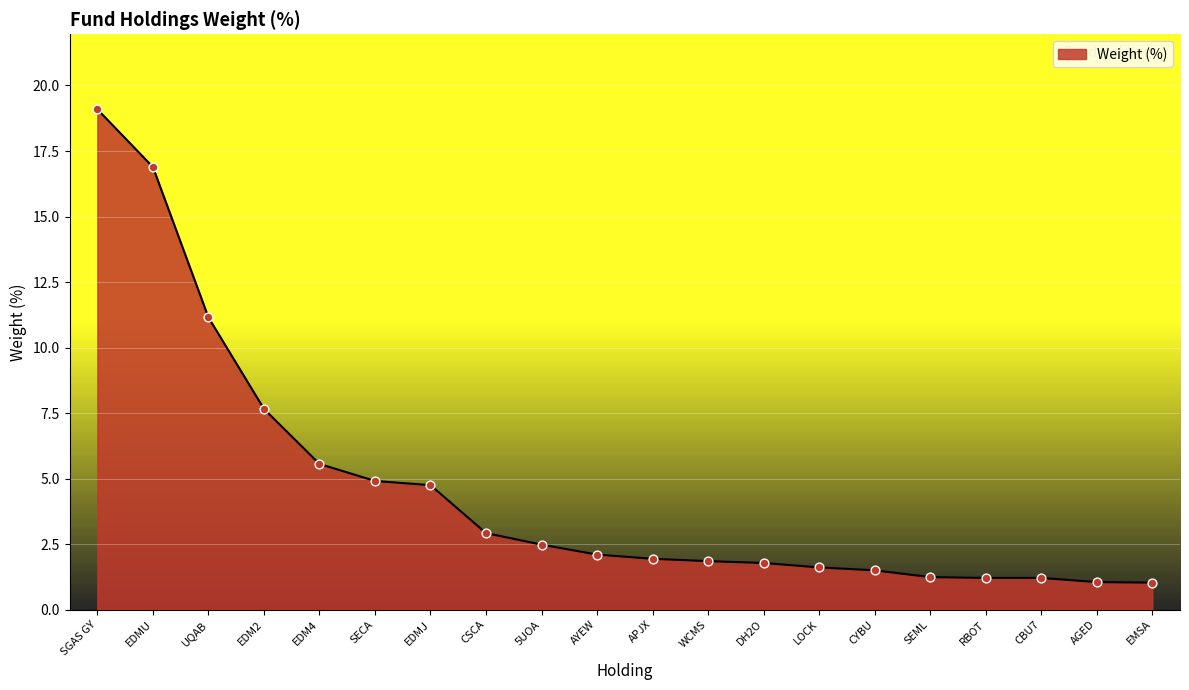

Which has a higher value, SGAS GY or EDM2?

SGAS GY